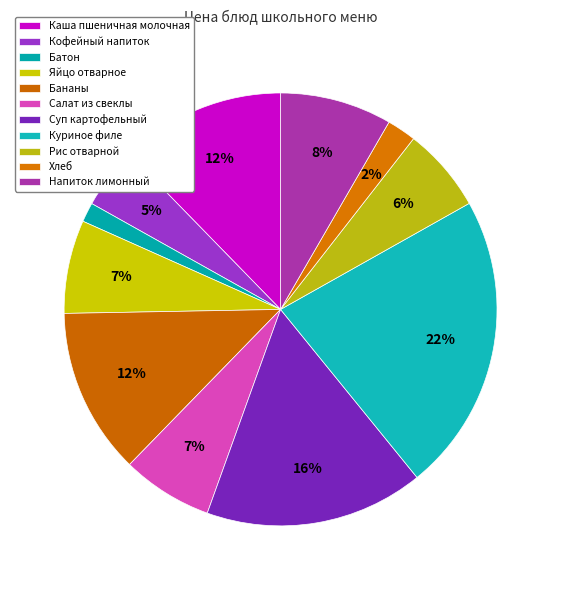

How many slices are in this pie chart?

11